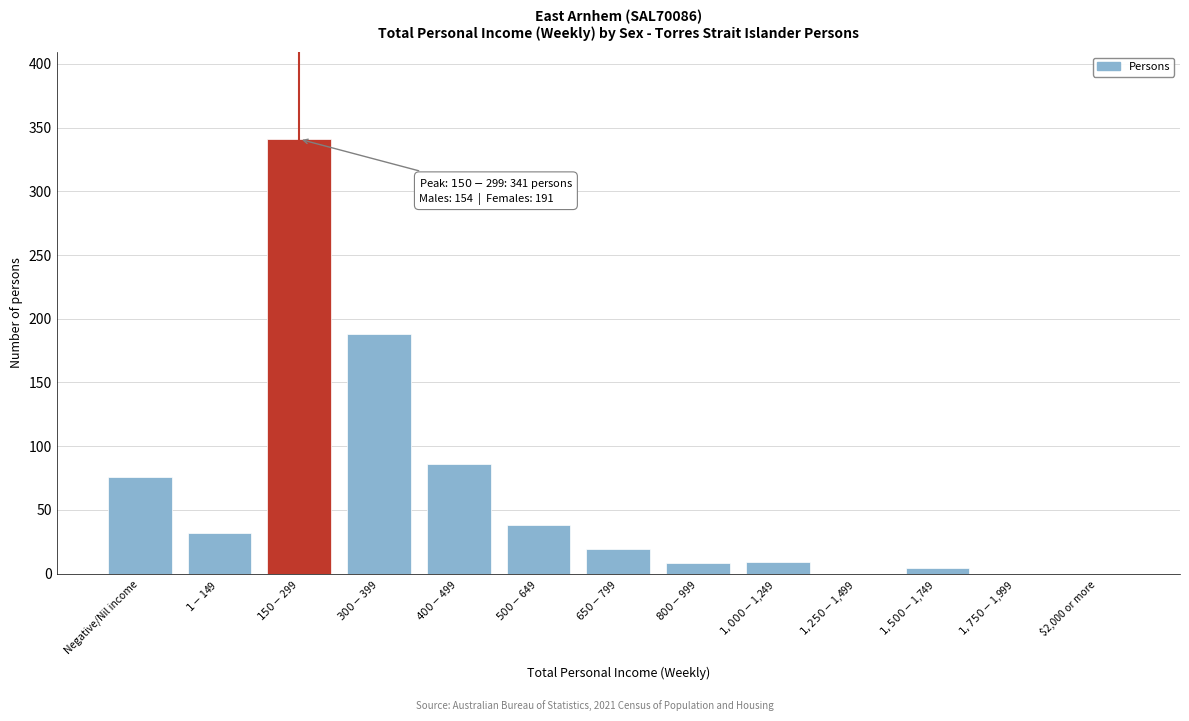

What is the maximum value shown in the chart?

341